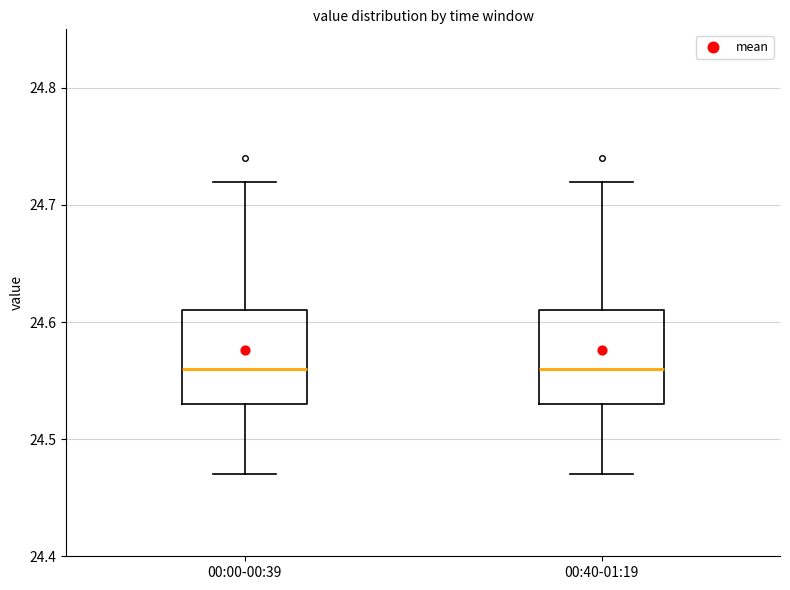

Reading left to right, read every box against the y-axis: the position of its median line, the range the box covers, and the ends of its whiskers. The values are not printed on the chart, so give them approximately, as read against the axis.

00:00-00:39: median 24.56, box 24.53 to 24.61, whiskers 24.47 to 24.72
00:40-01:19: median 24.56, box 24.53 to 24.61, whiskers 24.47 to 24.72